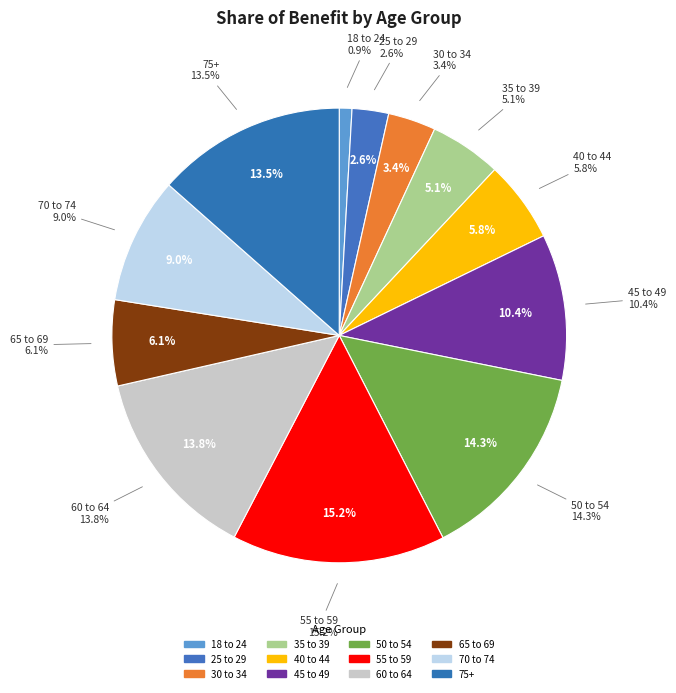

To the nearest percent, what percentage of the pie is 50 to 54?

14%